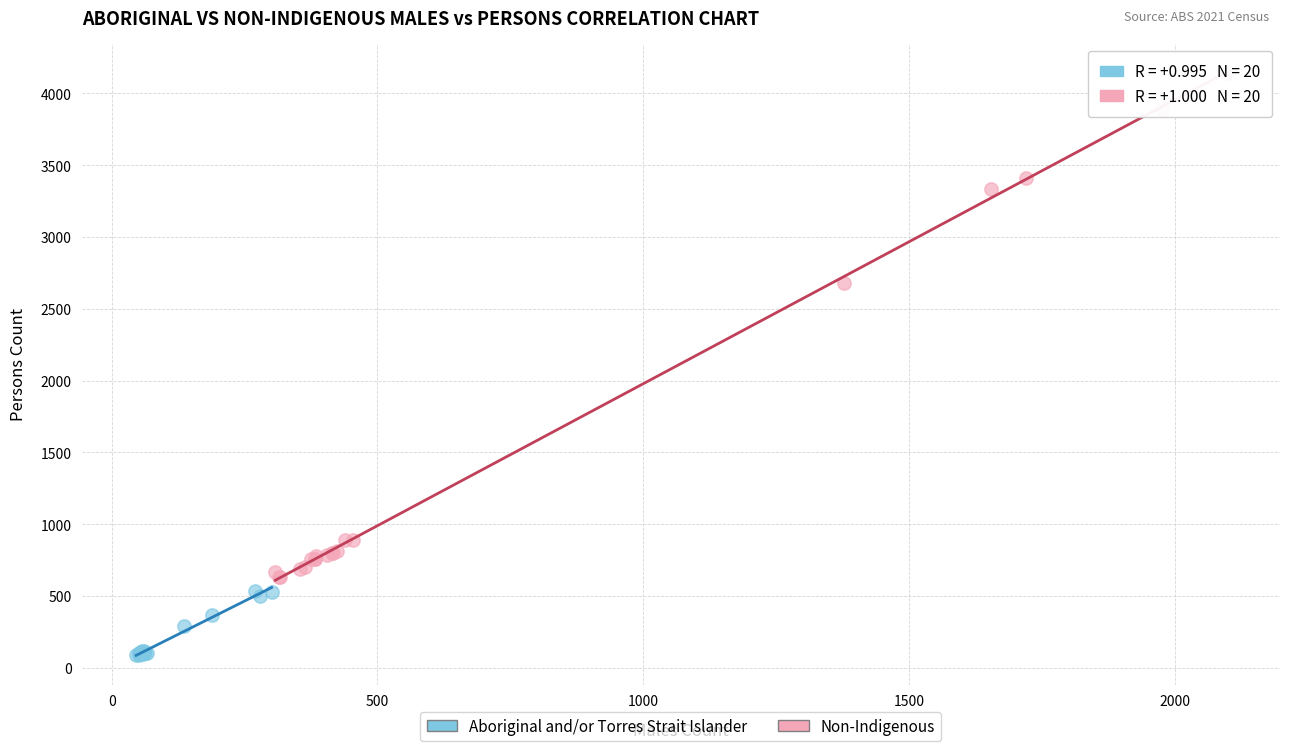

Which series reaches the maximum Y coordinate?

Non-Indigenous